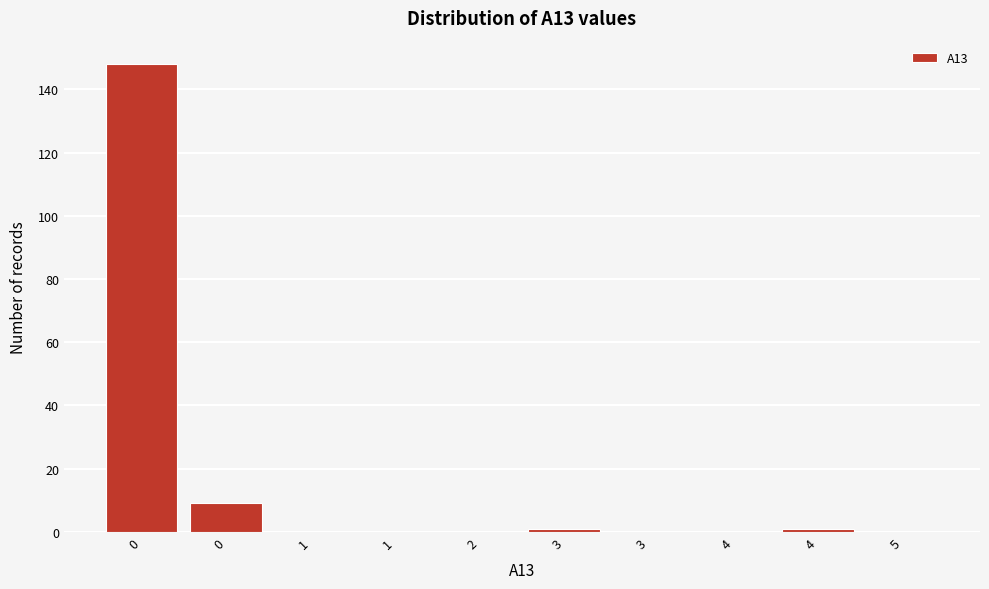

How many distinct data groups are displayed?

1